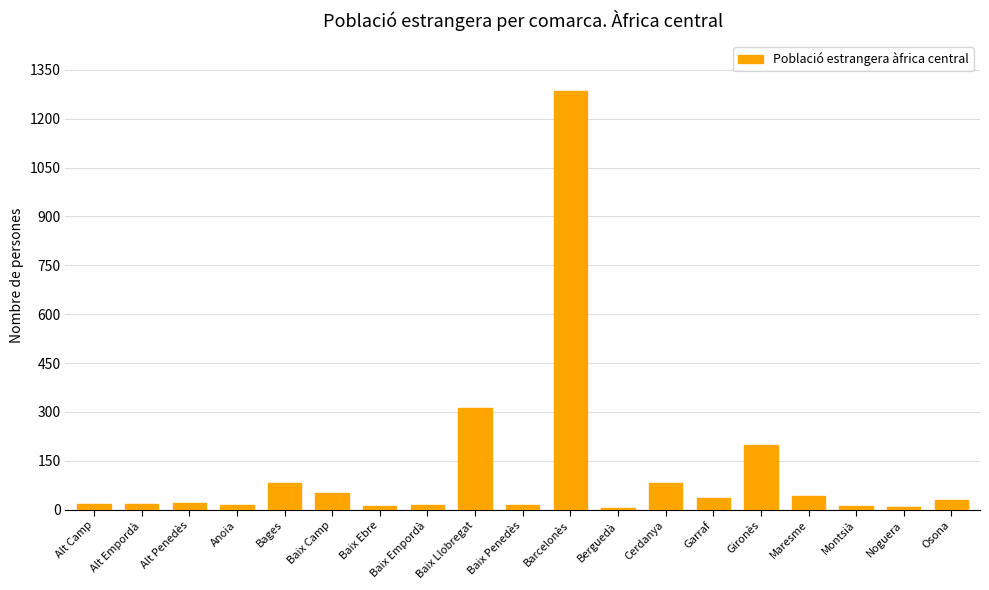

What is the maximum value shown in the chart?

1284